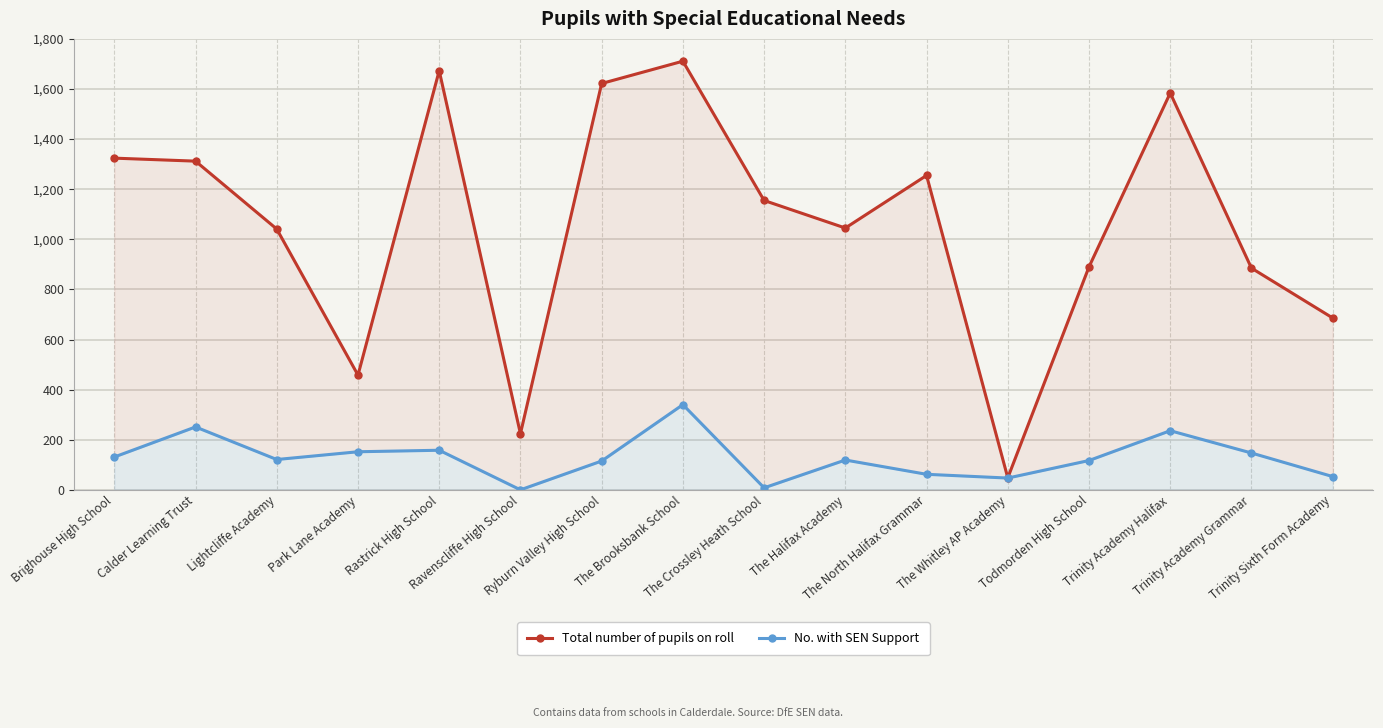

What is the difference between the maximum and minimum values in the Total number of pupils on roll series?

1663